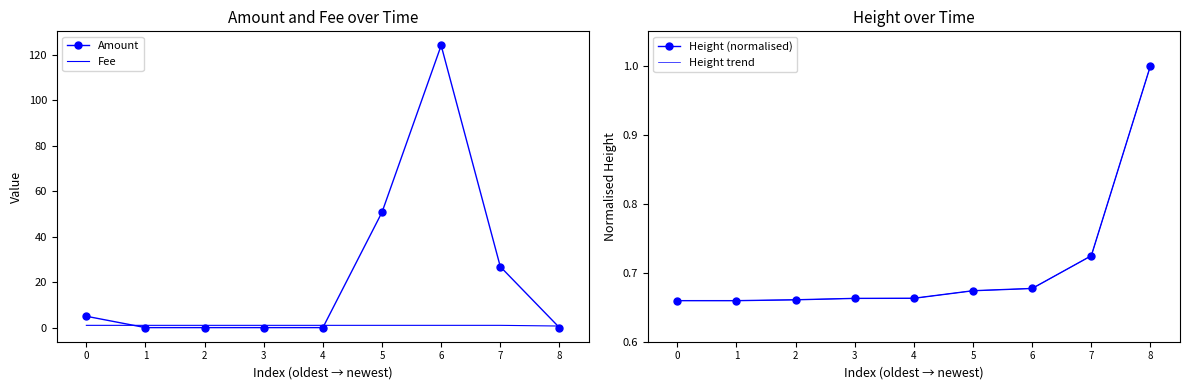

What is the maximum value for Height trend?

1.0